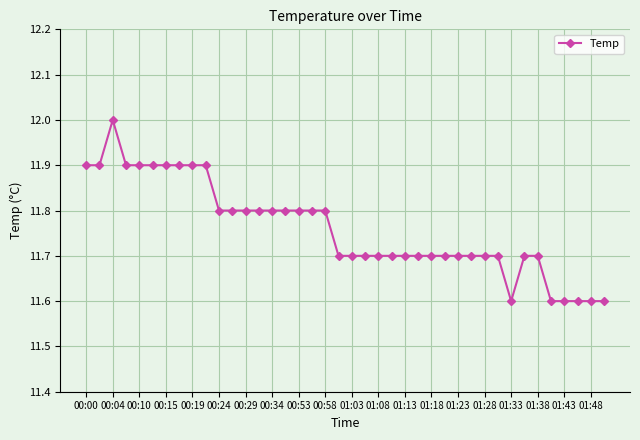

What is the smallest value displayed?

11.6